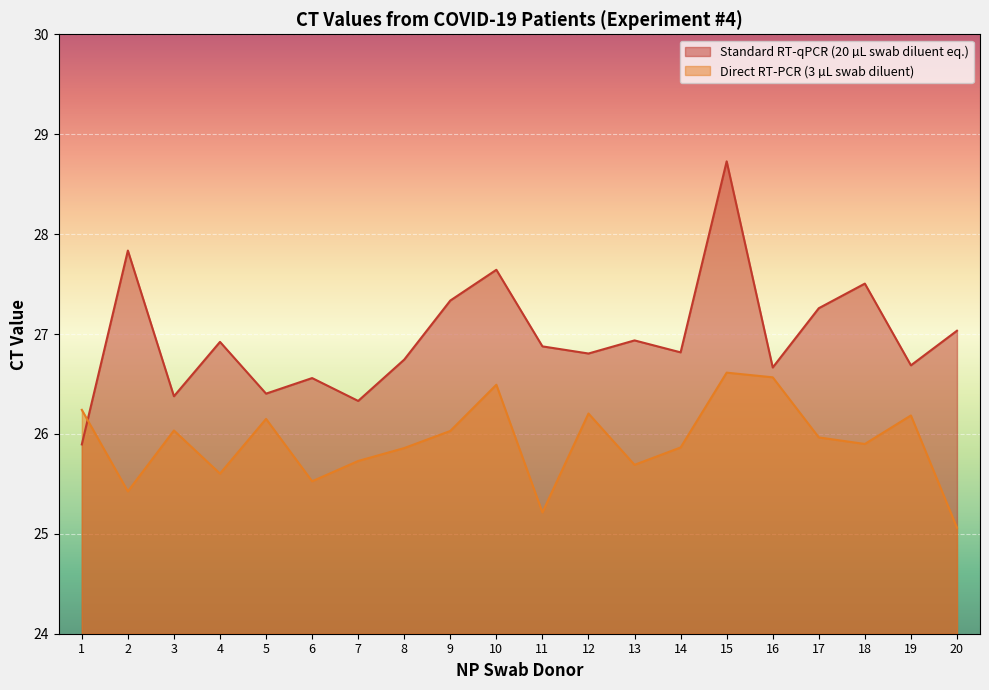

True or false: Direct RT-PCR (3 µL swab diluent) has a value of 41.0 at 9.

False